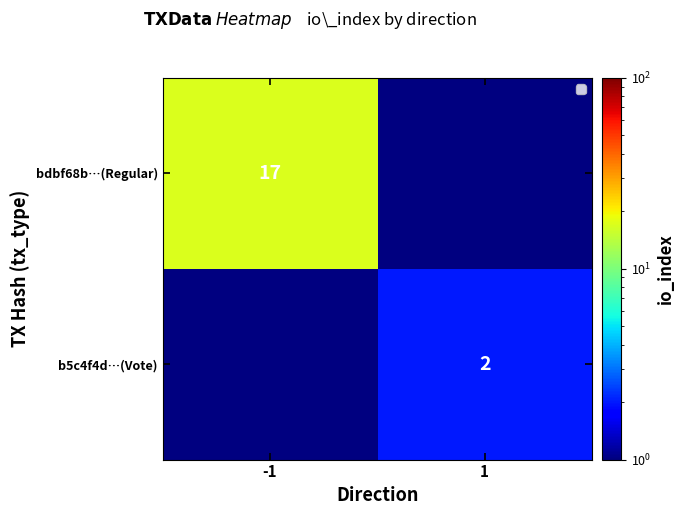

What is the smallest value displayed?

2.0